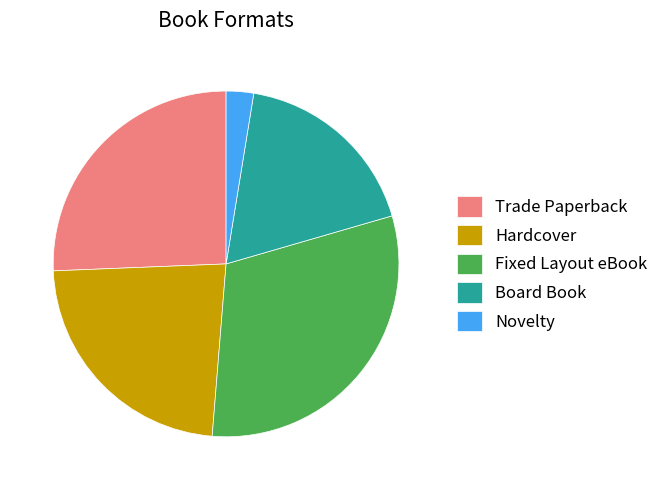

How many segments does this pie chart have?

5